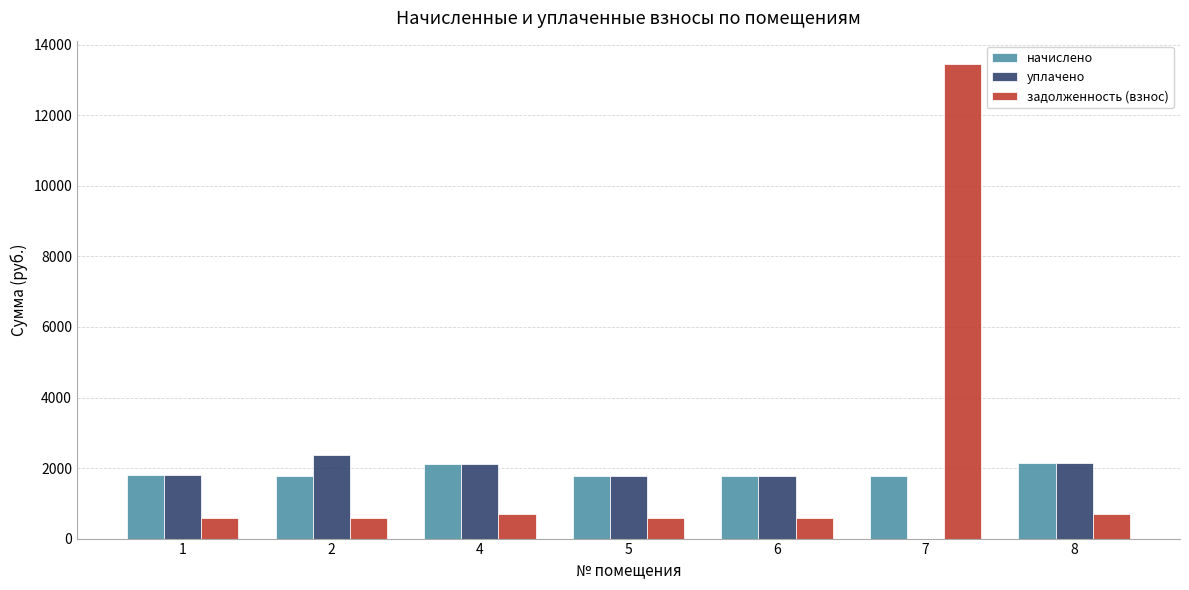

The value of начислено at 6 is 1781.7. True or false?

True